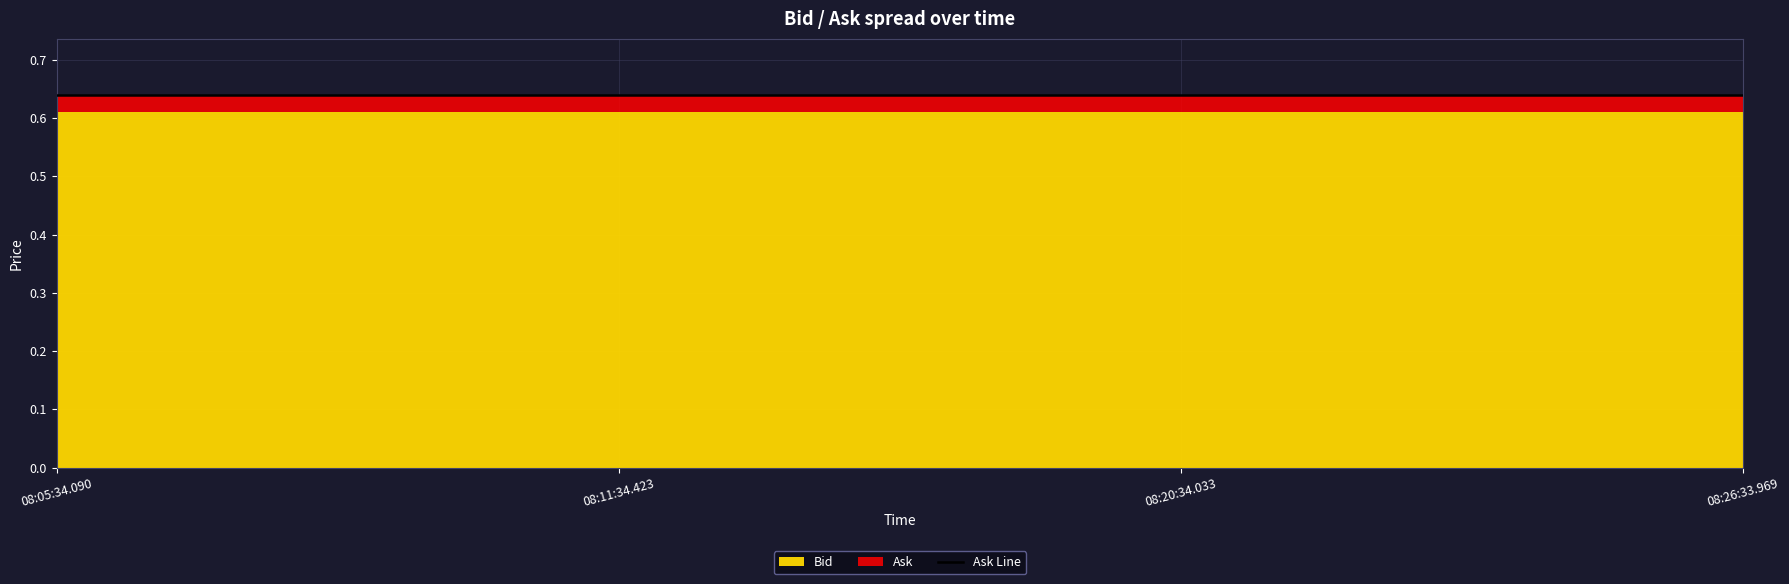

Which series has the largest range (max minus min)?

Bid